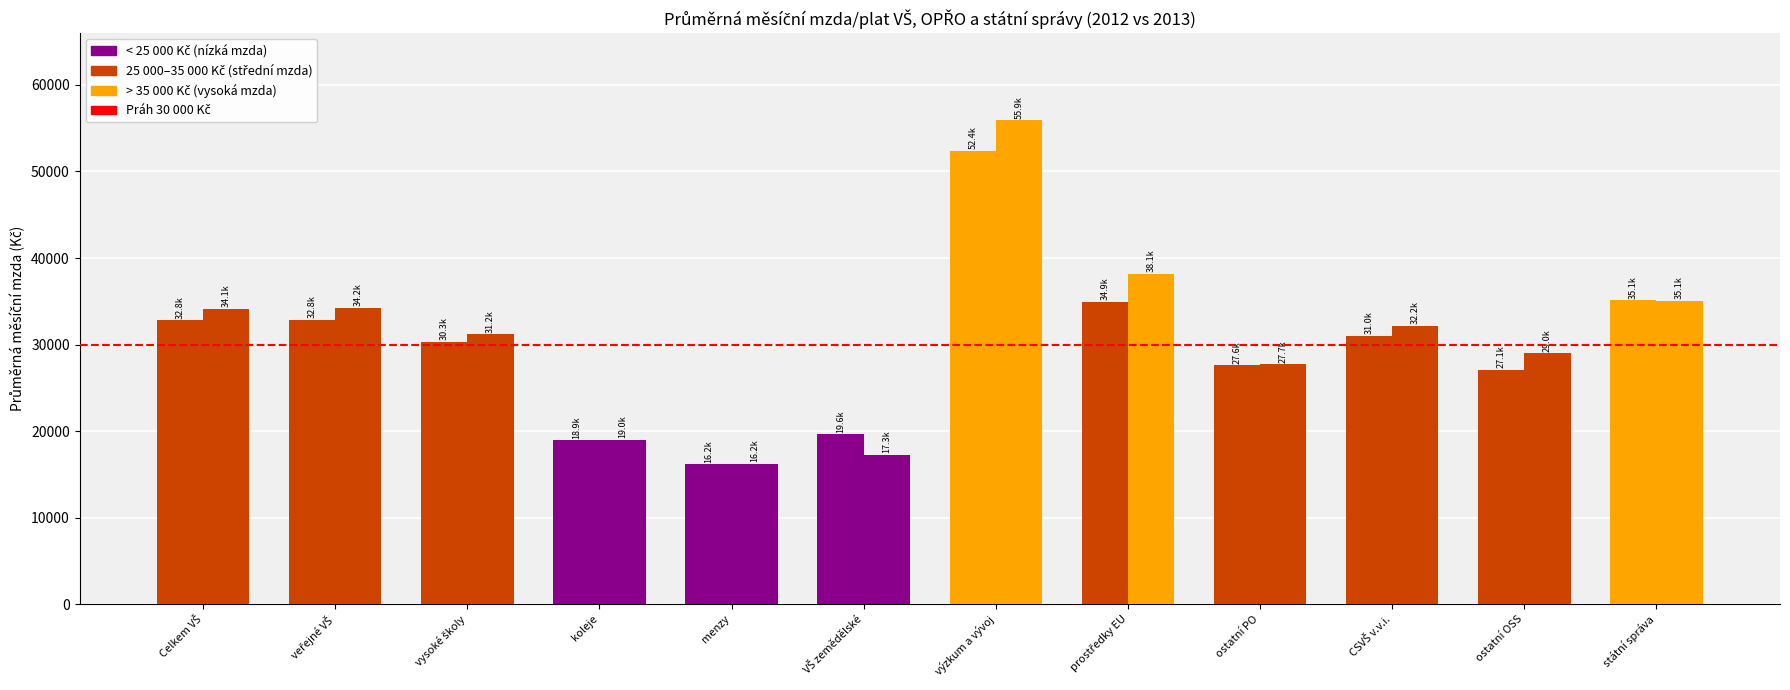

Rank the categories by průměrná mzda 2012 value from lowest to highest.

menzy, koleje, VŠ zemědělské, ostatní OSS, ostatní PO, vysoké školy, CSVŠ v.v.i., Celkem VŠ, veřejné VŠ, prostředky EU, státní správa, výzkum a vývoj